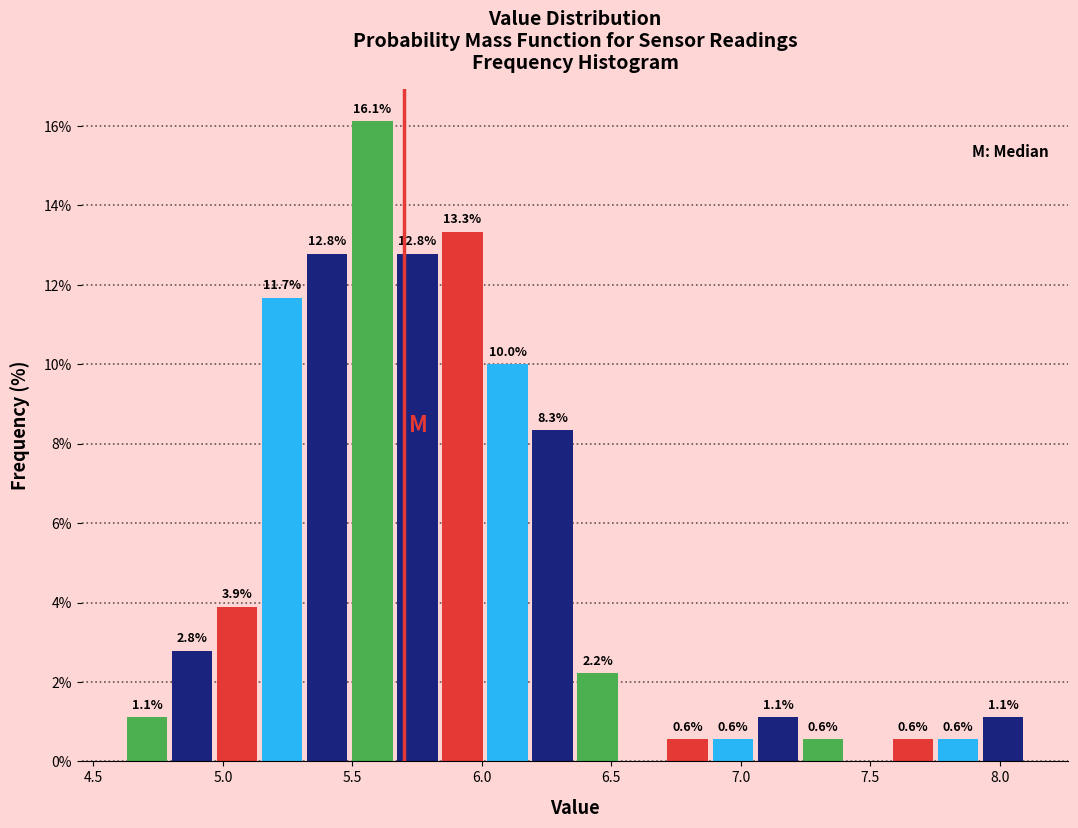

Around what value on the x-axis is the tallest bar? Give the approximate position of its centre, as read against the axis.

5.60